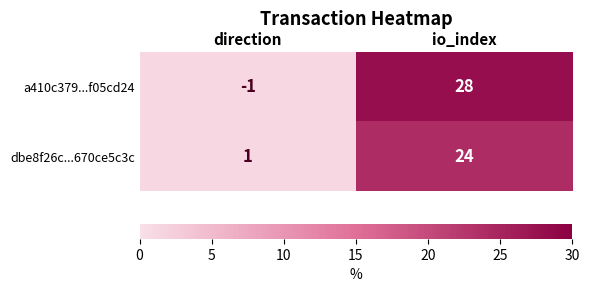

Which label corresponds to the smallest value in the chart?

direction